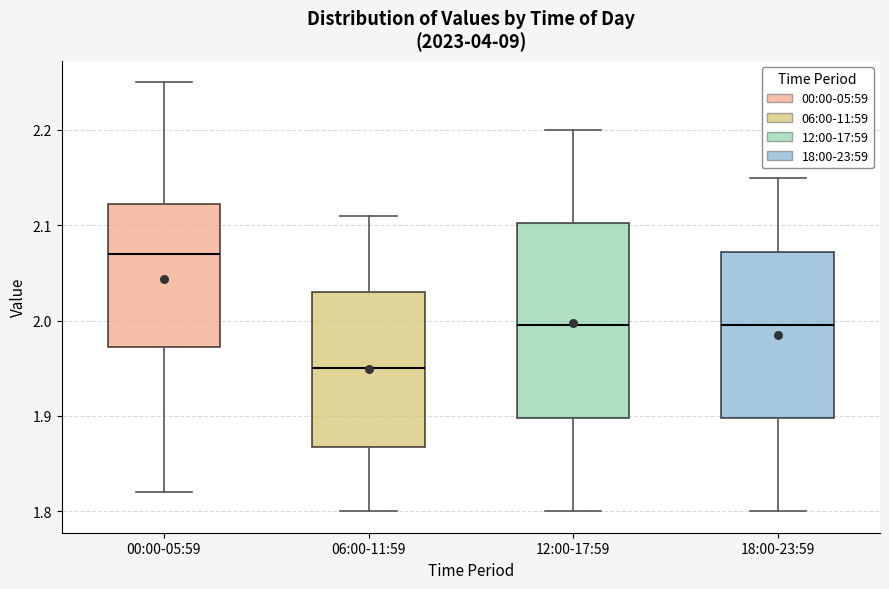

Reading left to right, transcribe this box plot: for each box, give where its median line is, the range the box spans, and where its two whiskers end, as read against the y-axis. The values are not printed on the chart, so give them approximately, as read against the axis.

00:00-05:59: median 2.07, box 1.97 to 2.12, whiskers 1.82 to 2.25
06:00-11:59: median 1.95, box 1.87 to 2.03, whiskers 1.80 to 2.11
12:00-17:59: median 2.00, box 1.90 to 2.10, whiskers 1.80 to 2.20
18:00-23:59: median 2.00, box 1.90 to 2.07, whiskers 1.80 to 2.15